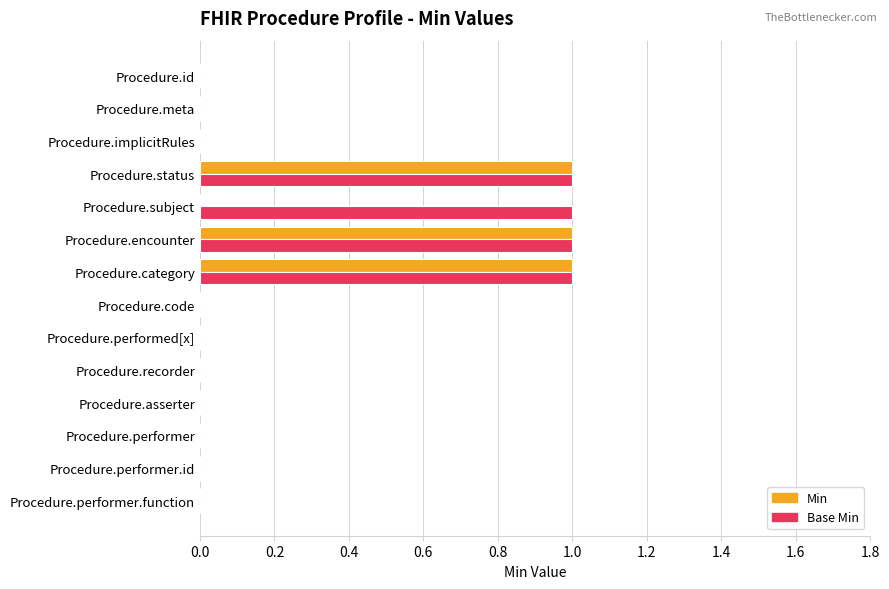

What is the sum of all Min values?

3